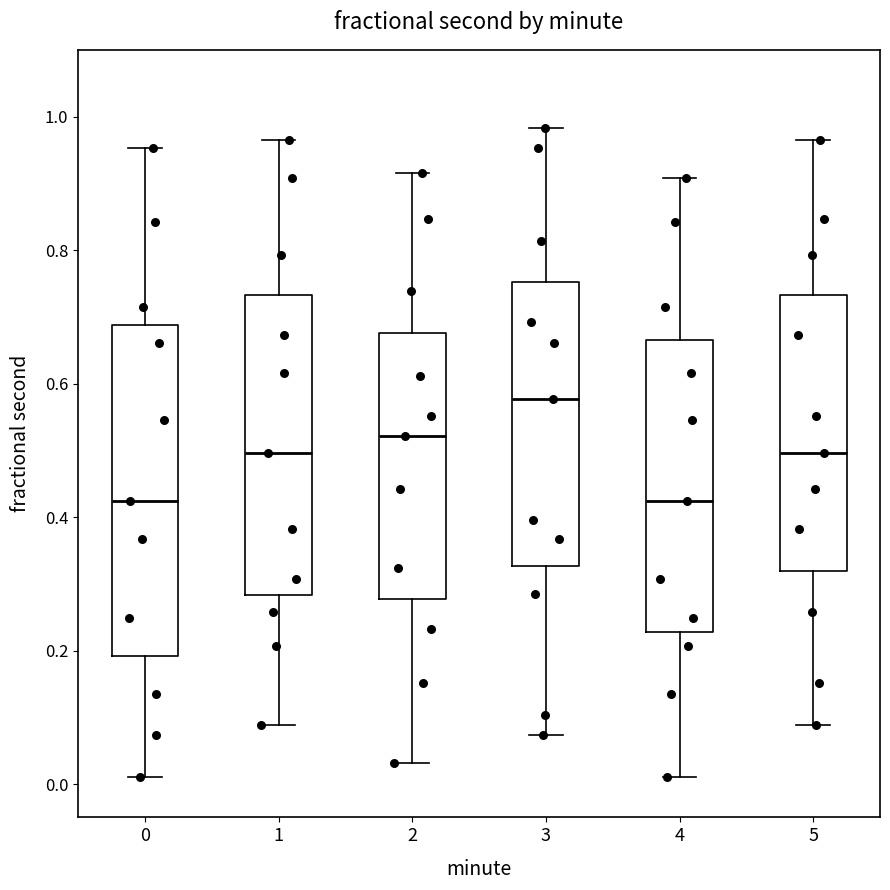

Which box's median line is the highest?

3